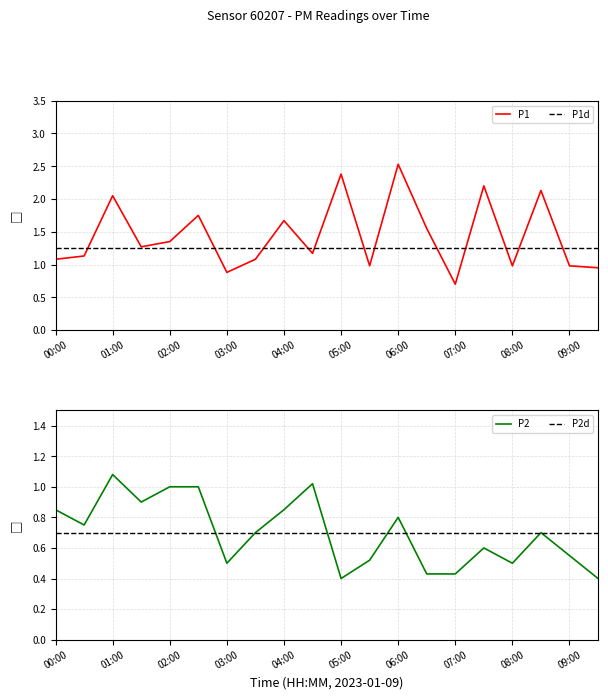

True or false: P1d has a value of 1.6 at 01:00.

False